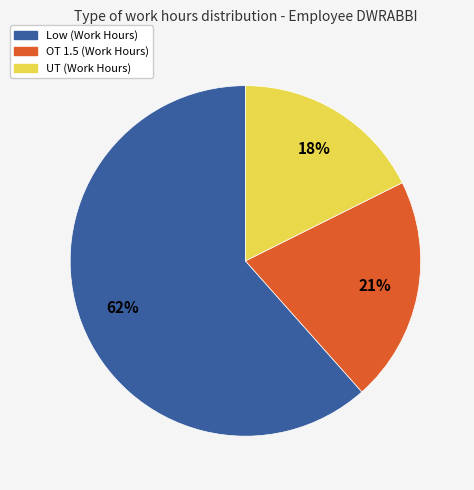

Is there any slice that represents more than half of the pie?

Yes